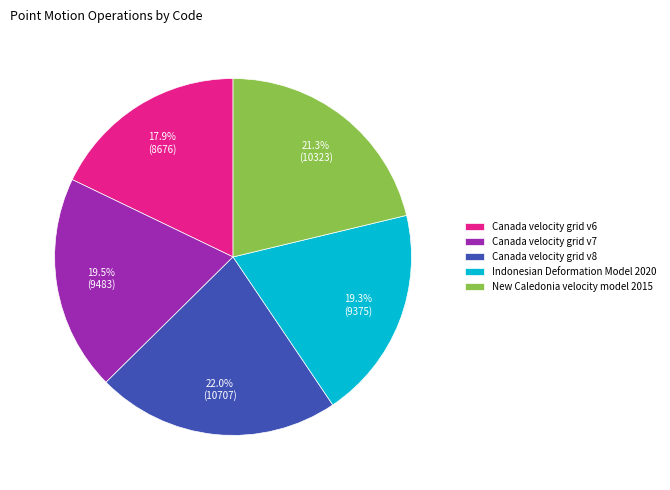

Which slice is the largest?

Canada velocity grid v8